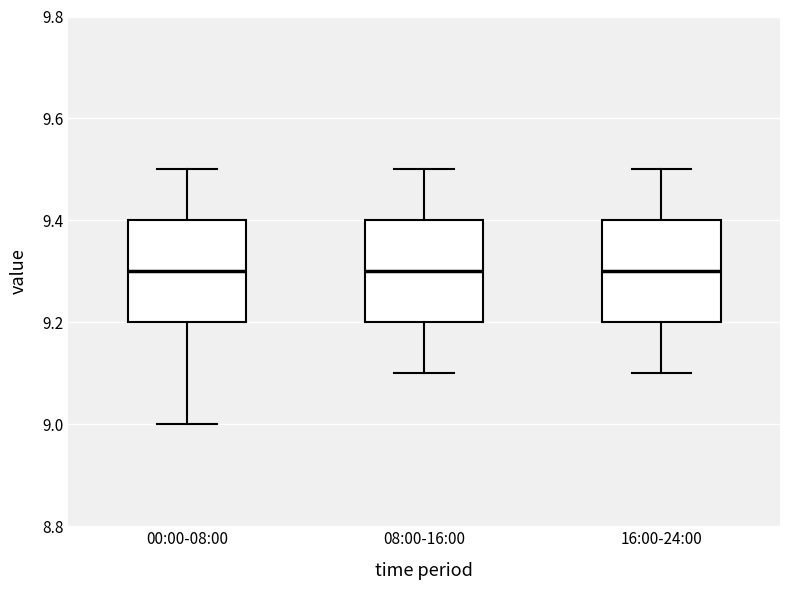

Where is the upper edge of the box for 16:00-24:00 on the y-axis? The values are not printed on the chart, so give them approximately, as read against the axis.

9.4